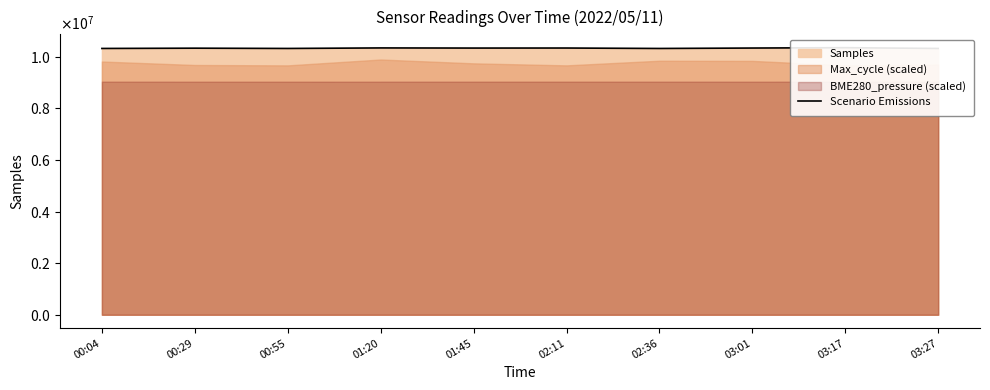

True or false: the data has more than 1 interior local peaks.

True